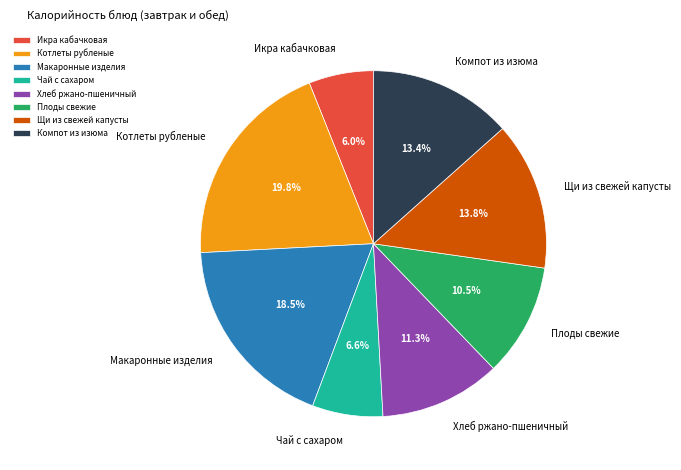

To the nearest percent, what is the difference between the Щи из свежей капусты and Чай с сахаром slice percentages?

7%